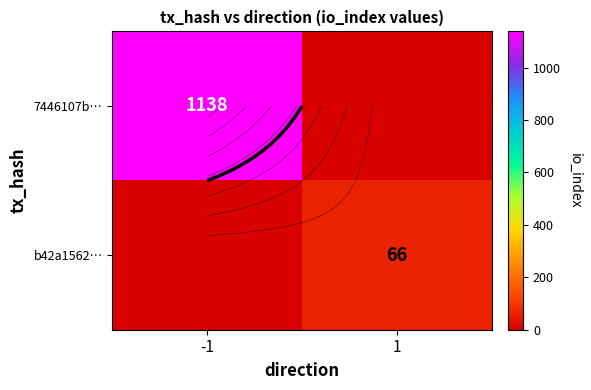

What is the difference between the 7446107b… values at 1 and -1?

1138